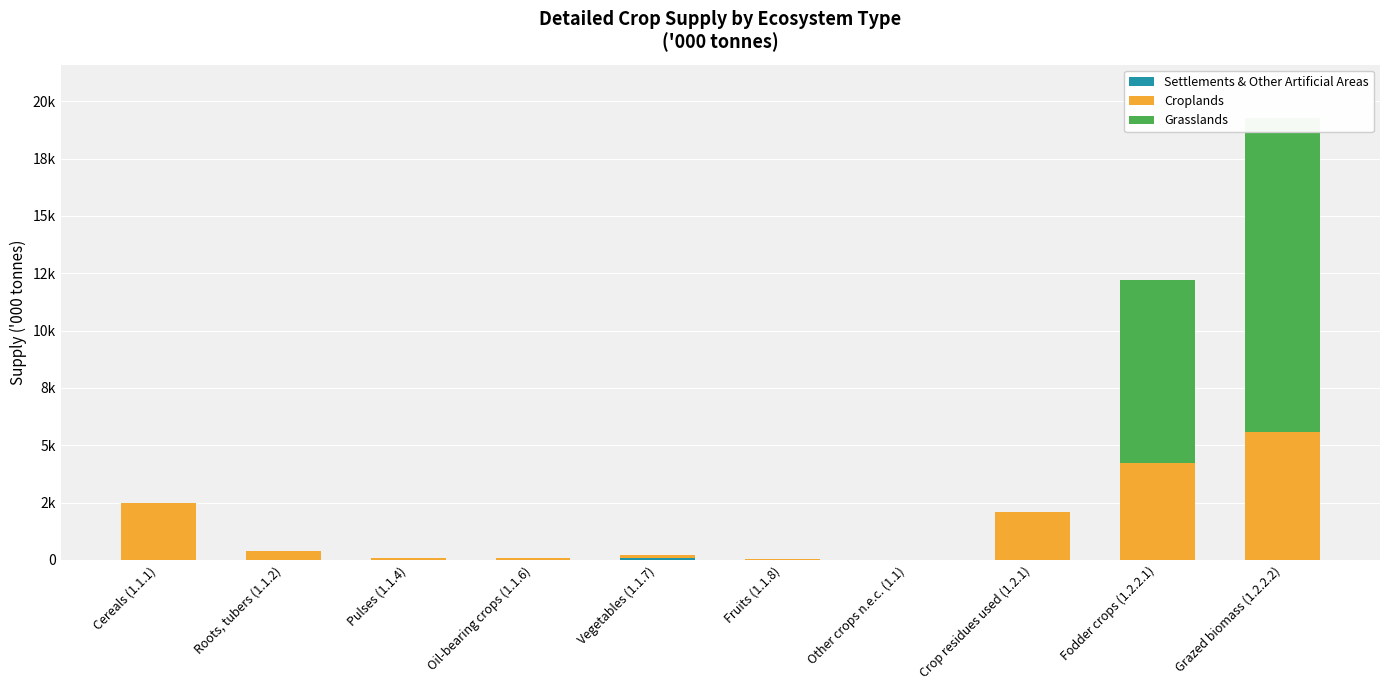

True or false: Grasslands has a value of 0.0 at Other crops n.e.c. (1.1).

True